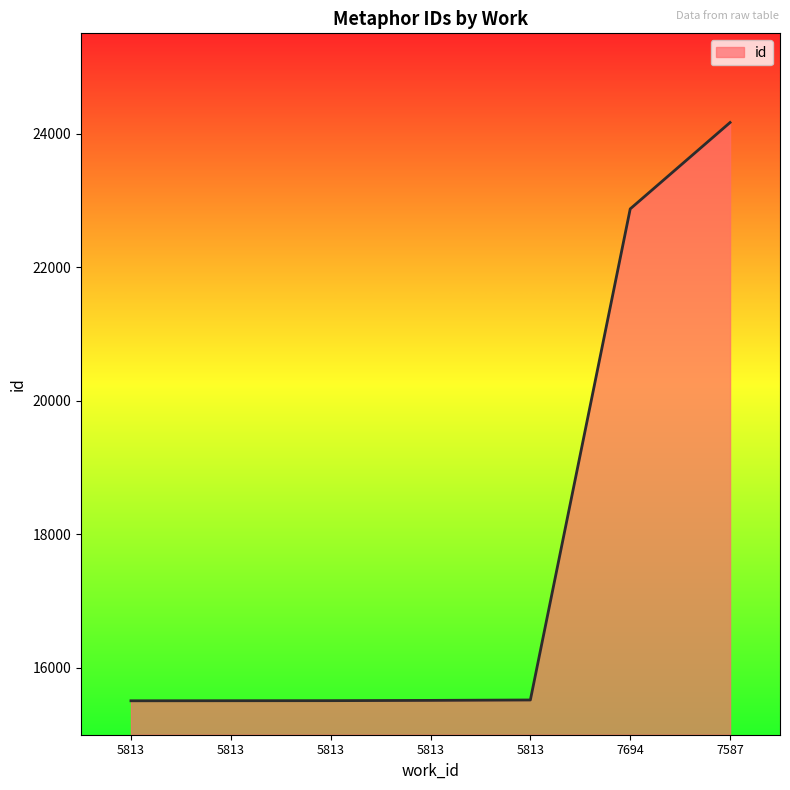

What is the value of the 5th point from the left?

15508